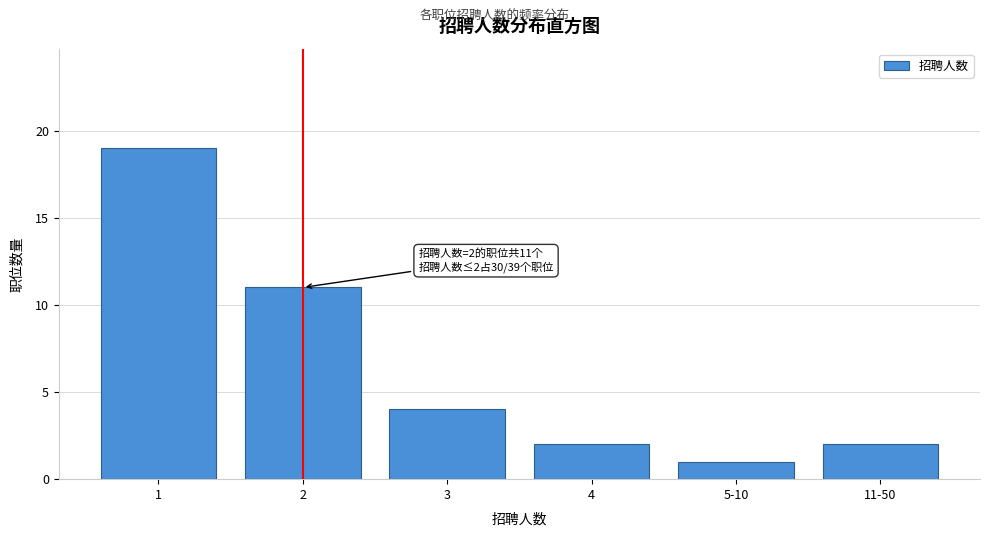

Reading right to left, what are all the values shown in this chart?

2	1	2	4	11	19